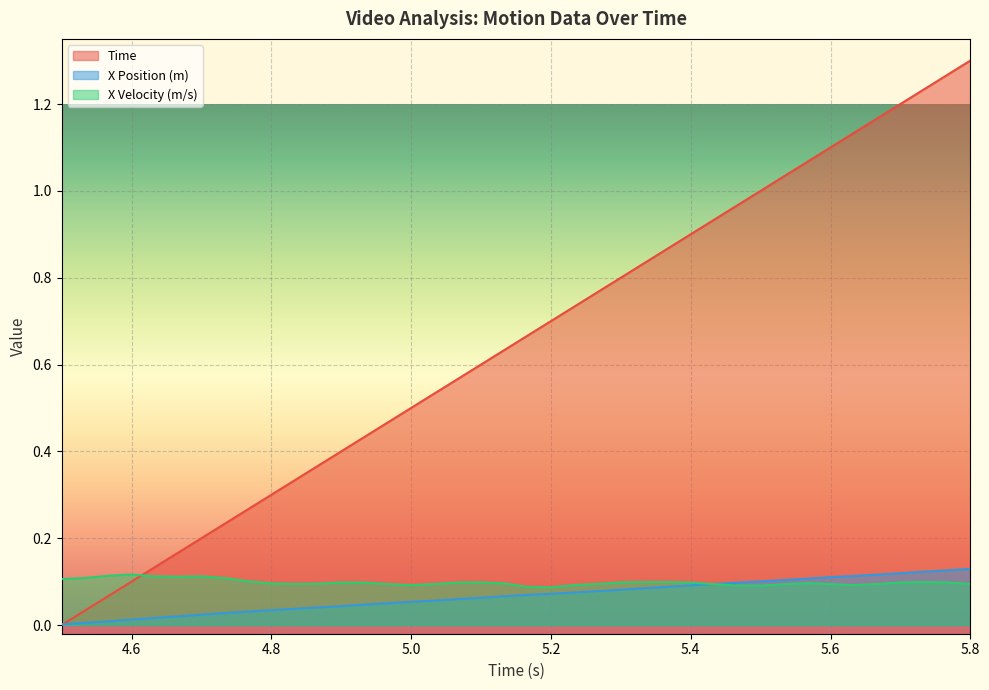

Which category has the highest value across all series?

5.8